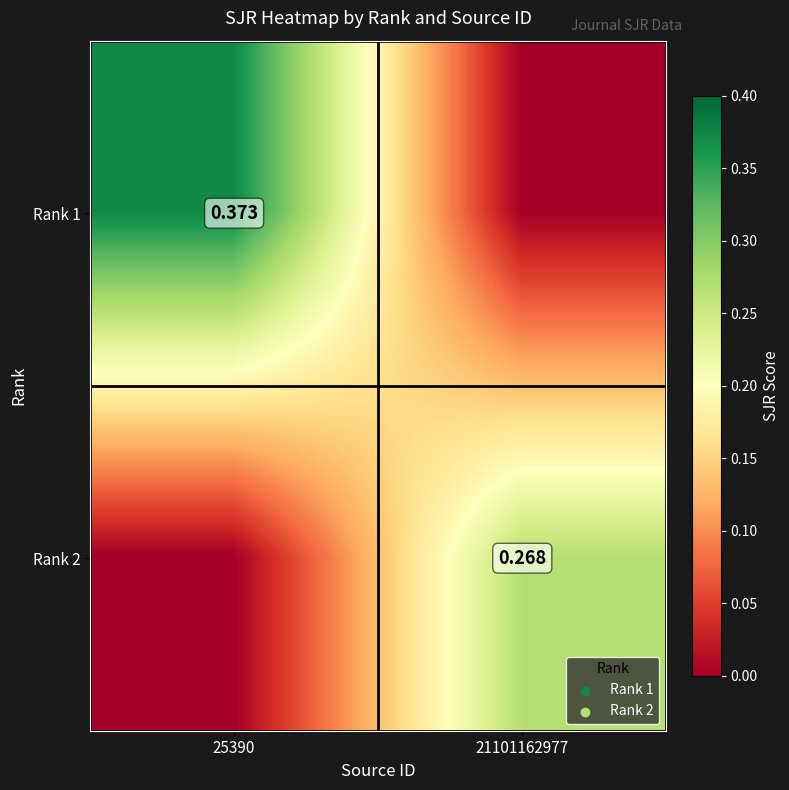

At how many categories does at least one series exceed 0?

2